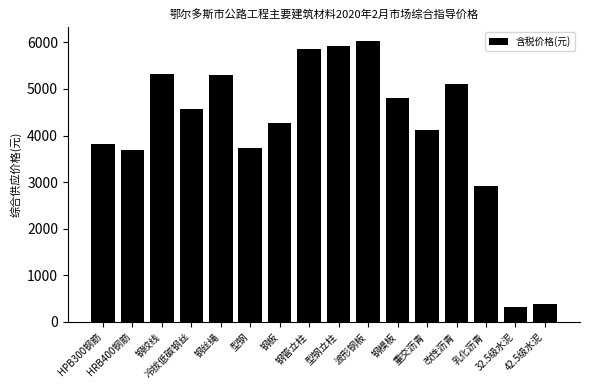

What is the ratio of the value at 冷拔低碳钢丝 to the value at 32.5级水泥?

14.1